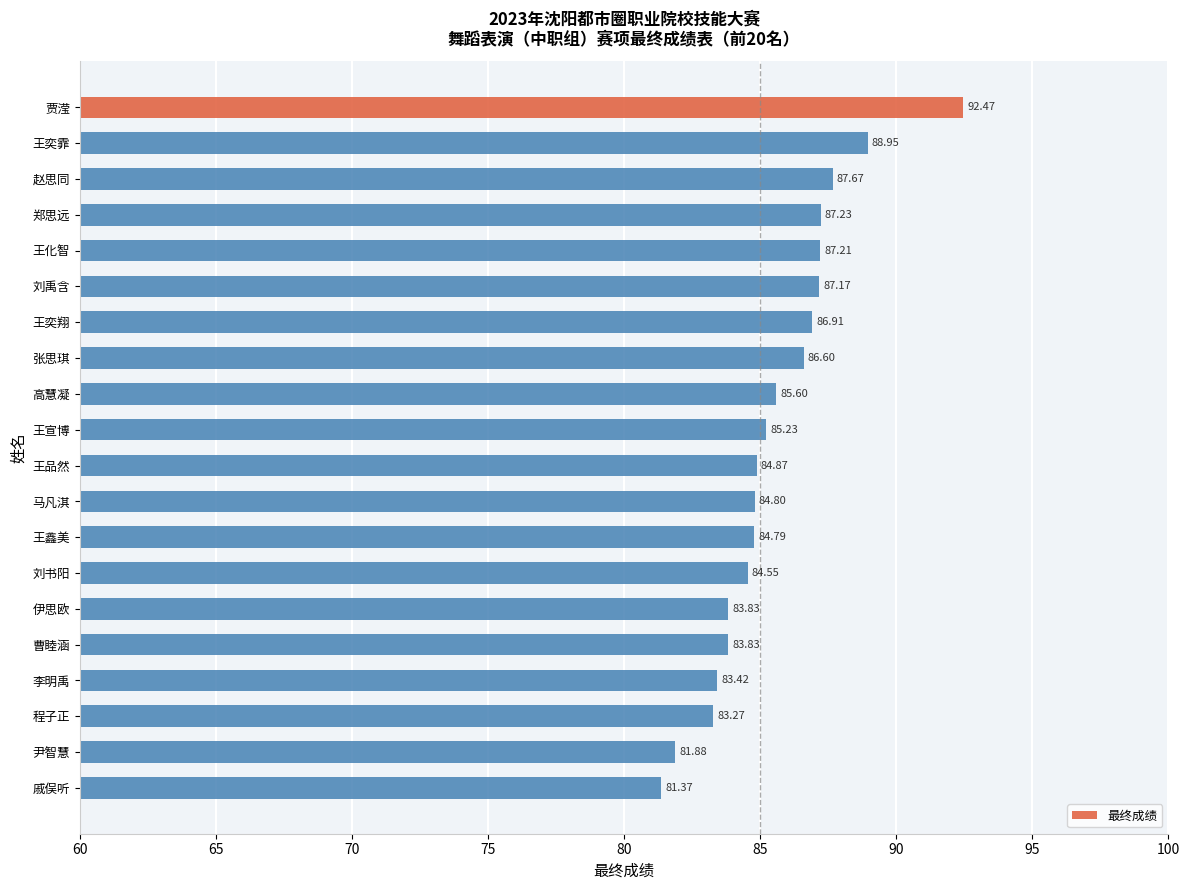

Which category has the lowest value across all series?

戚俣听